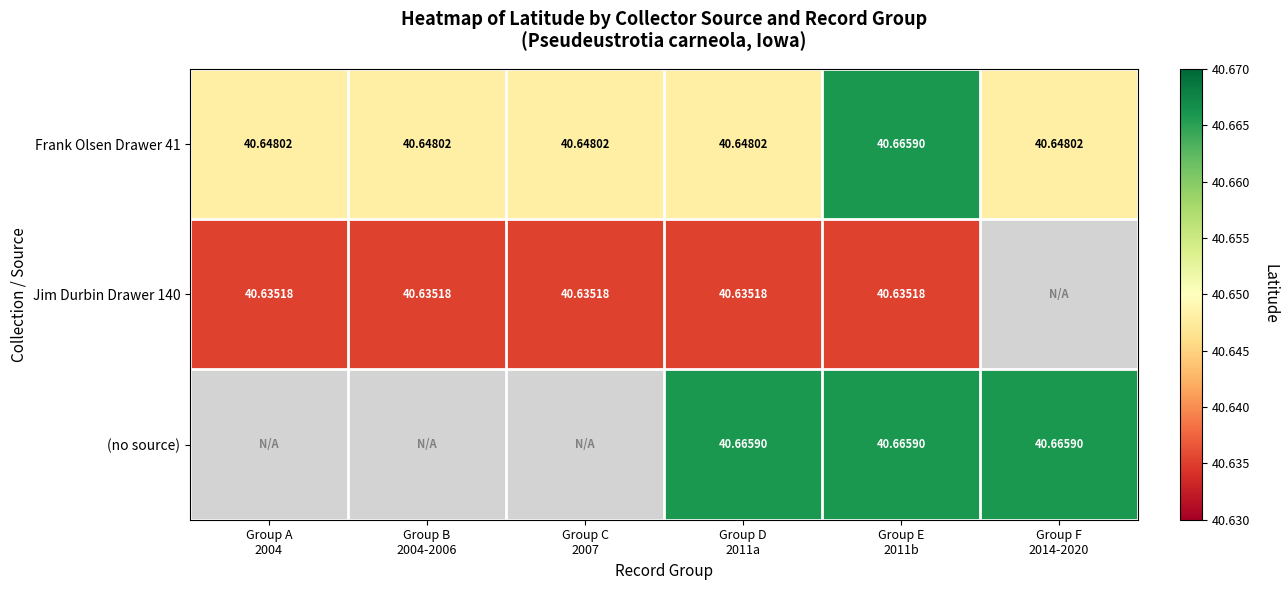

Read the Jim Durbin Drawer 140 value at Group B 2004-2006.

40.6